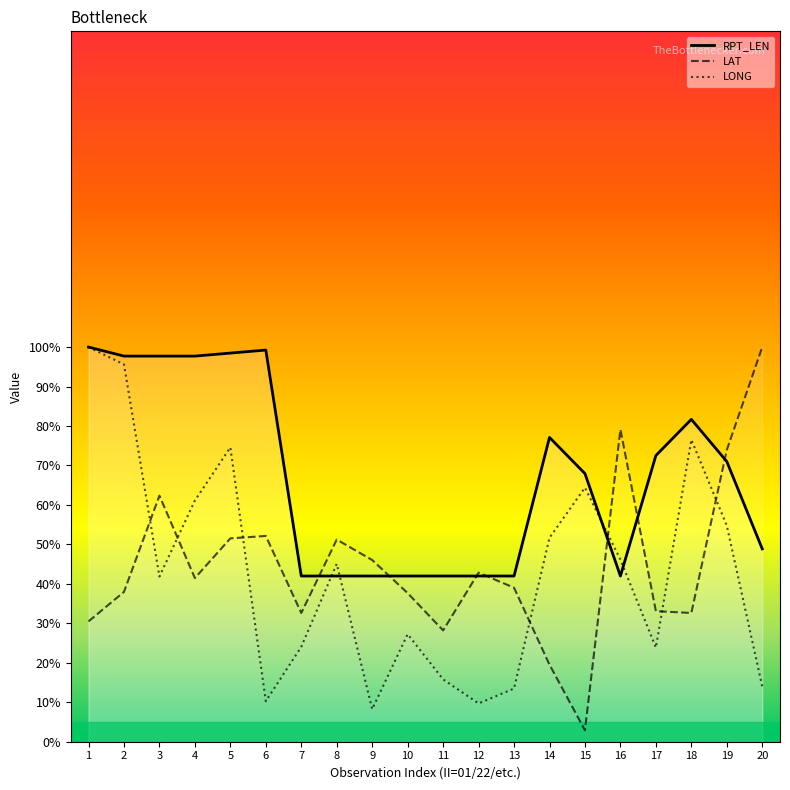

Does the chart display data point markers on the line(s)?

No